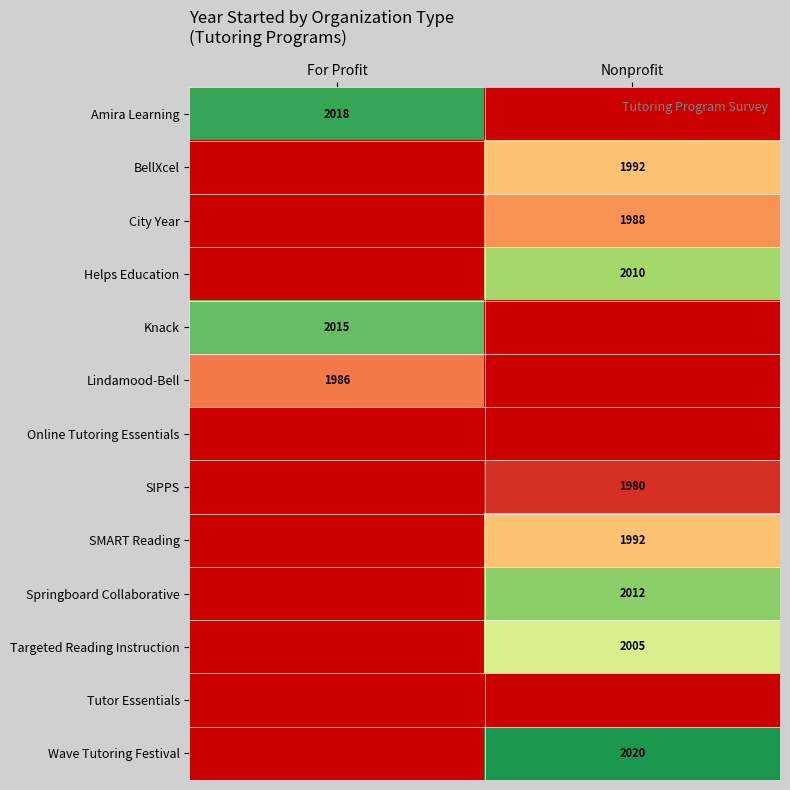

What is the spread (max minus min) of values at For Profit?

32.0